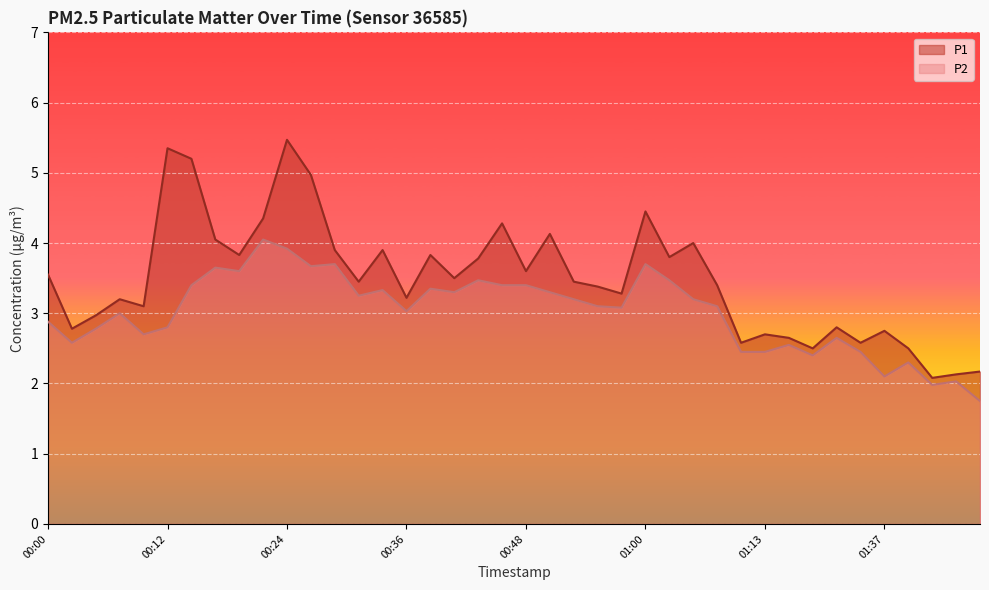

Which has a higher value, 00:09 or 00:24?

00:24